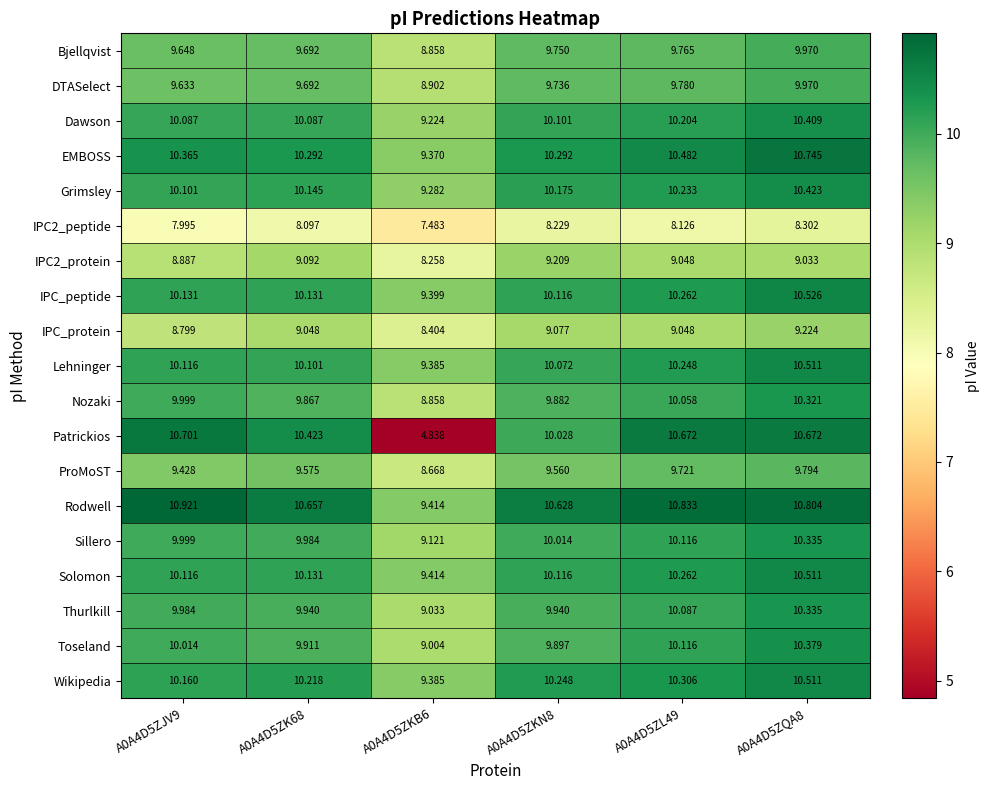

Which series changed the most between A0A4D5ZKN8 and A0A4D5ZQA8?

Patrickios